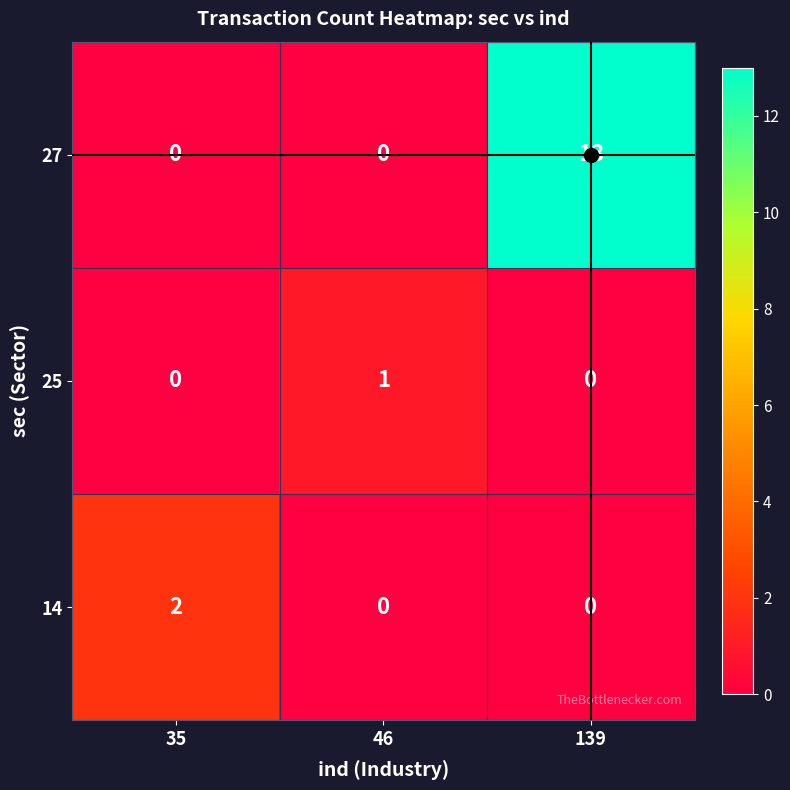

What is the sum of the 27 values at 139 and 46?

13